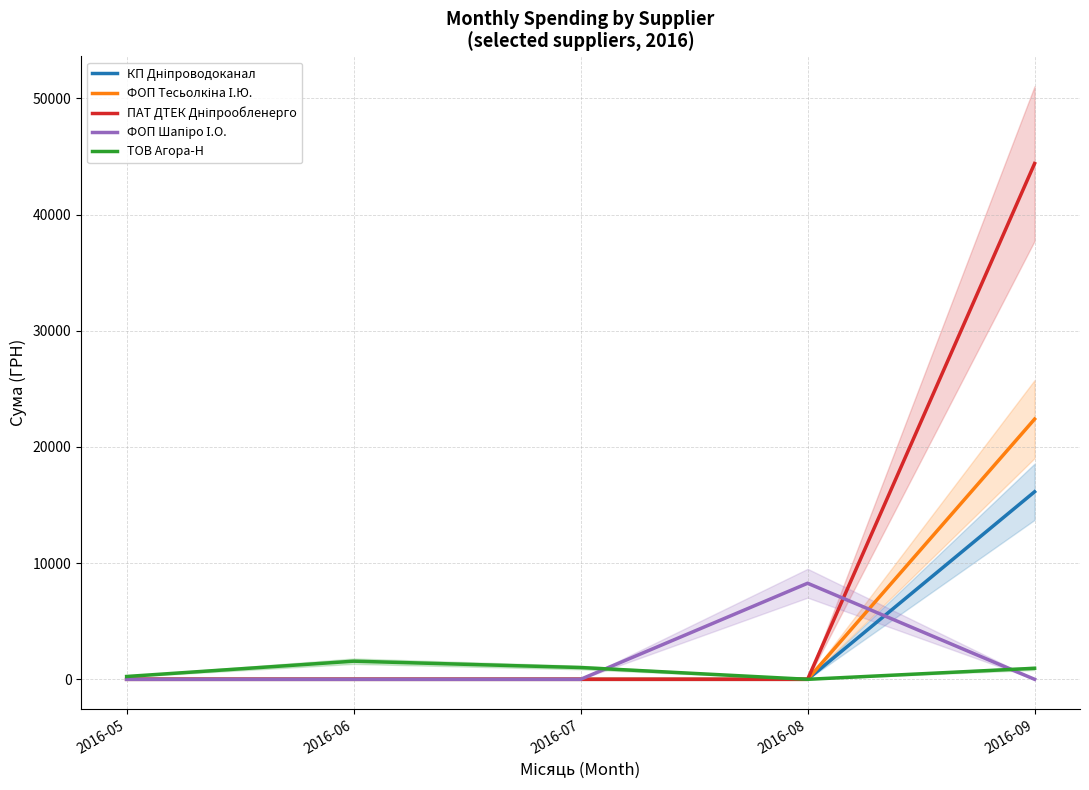

True or false: КП Дніпроводоканал and ФОП Шапіро І.О. intersect in this chart.

True